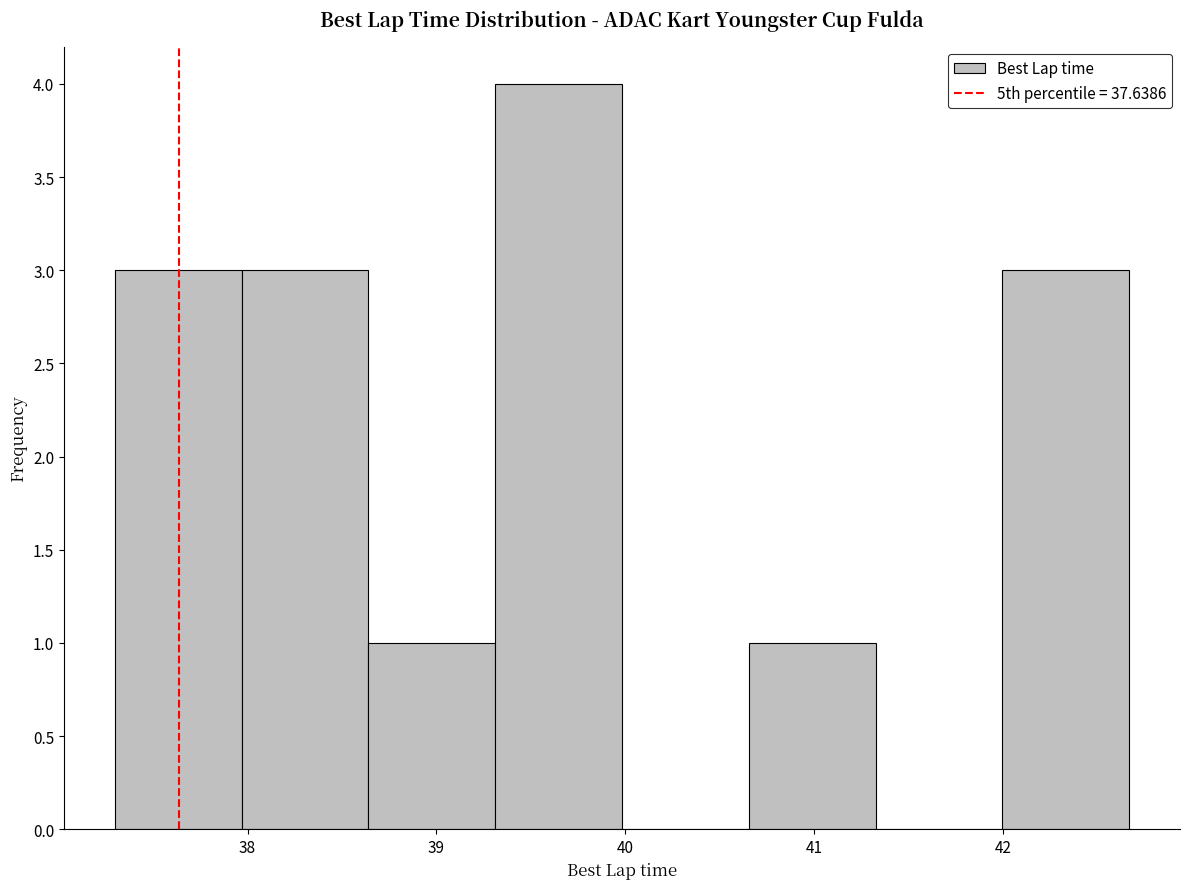

Over which range of the x-axis is the bar tallest?

39.3 to 40.0